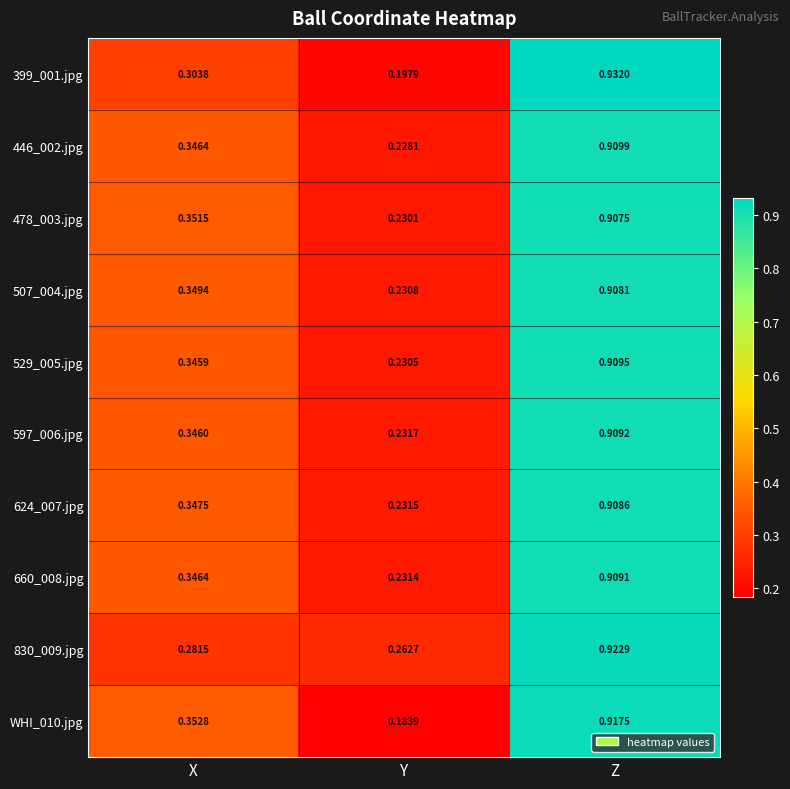

At which category is the sum across all series the highest?

Z